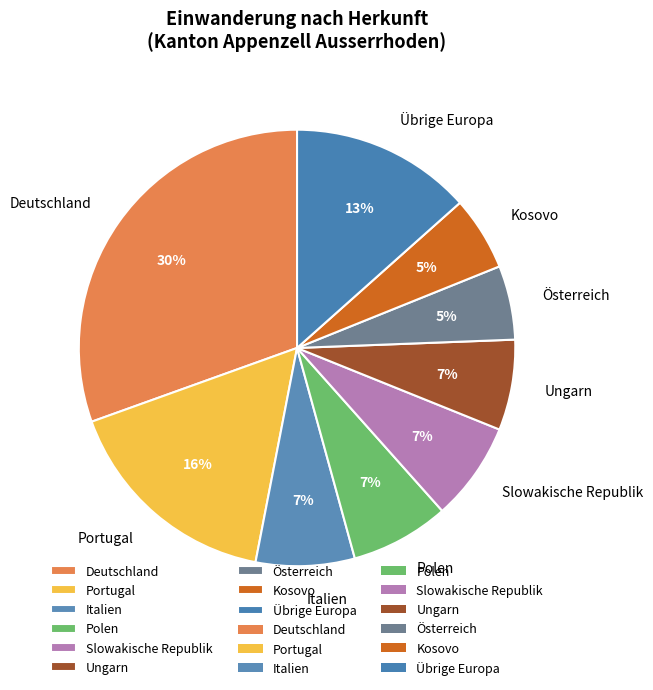

Combined, do Deutschland and Ungarn account for over 50%?

No